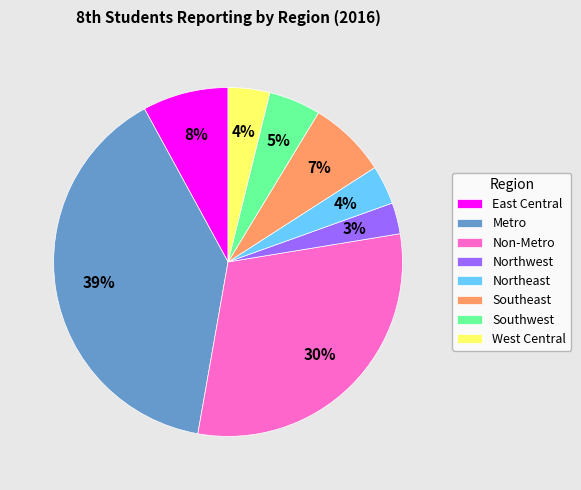

The Northwest slice represents 3% of the pie. True or false?

True